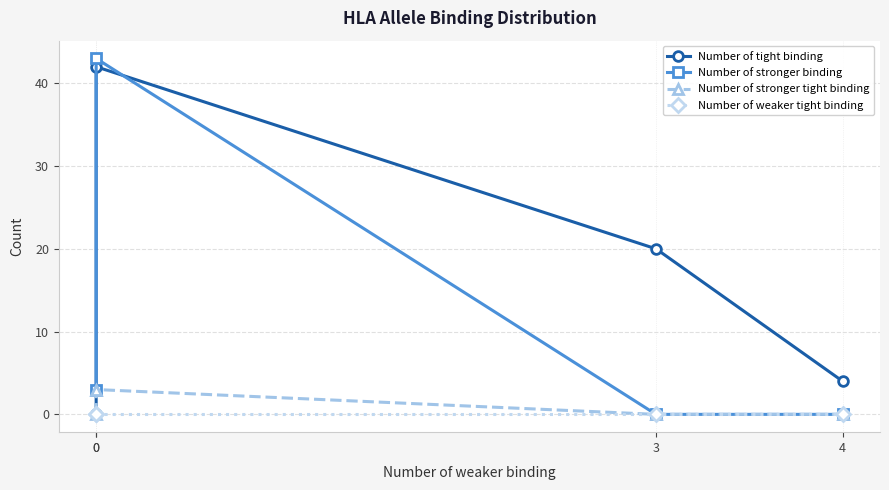

What is the sum of all Number of tight binding values?

66